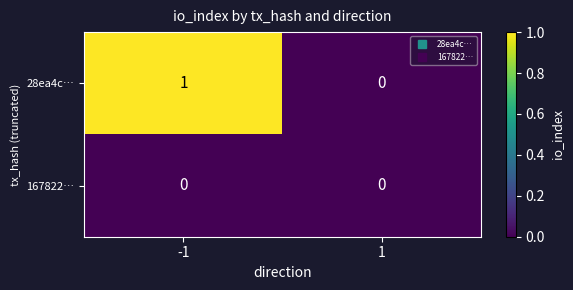

Is the value of 28ea4c… at -1 greater than the value of 167822… at -1?

Yes